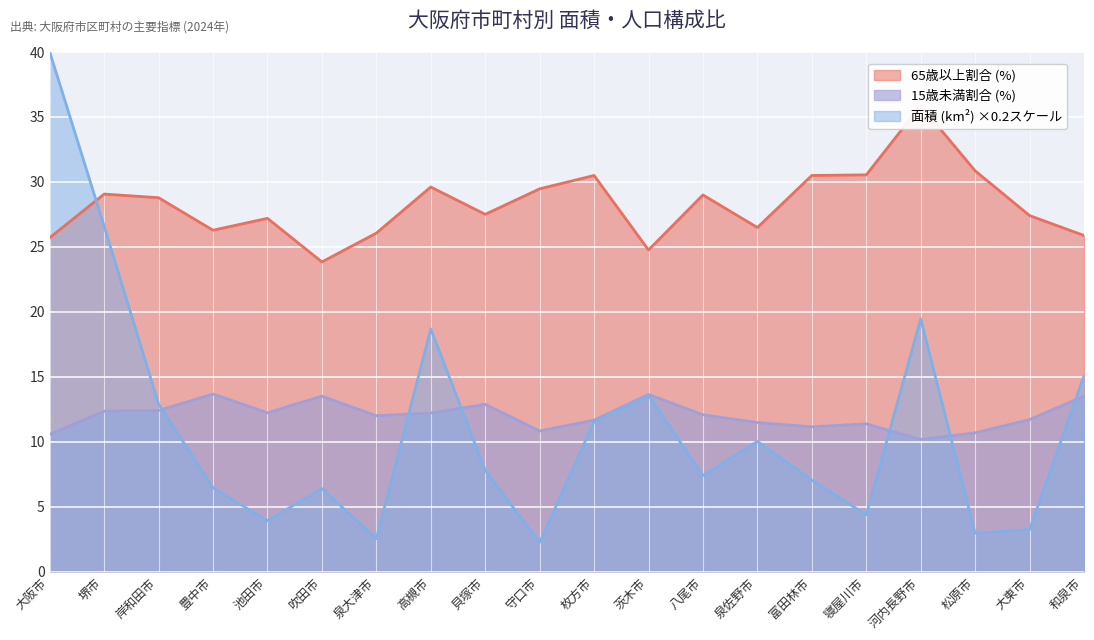

True or false: 65歳以上割合 (%) and 15歳未満割合 (%) cross at least once.

False